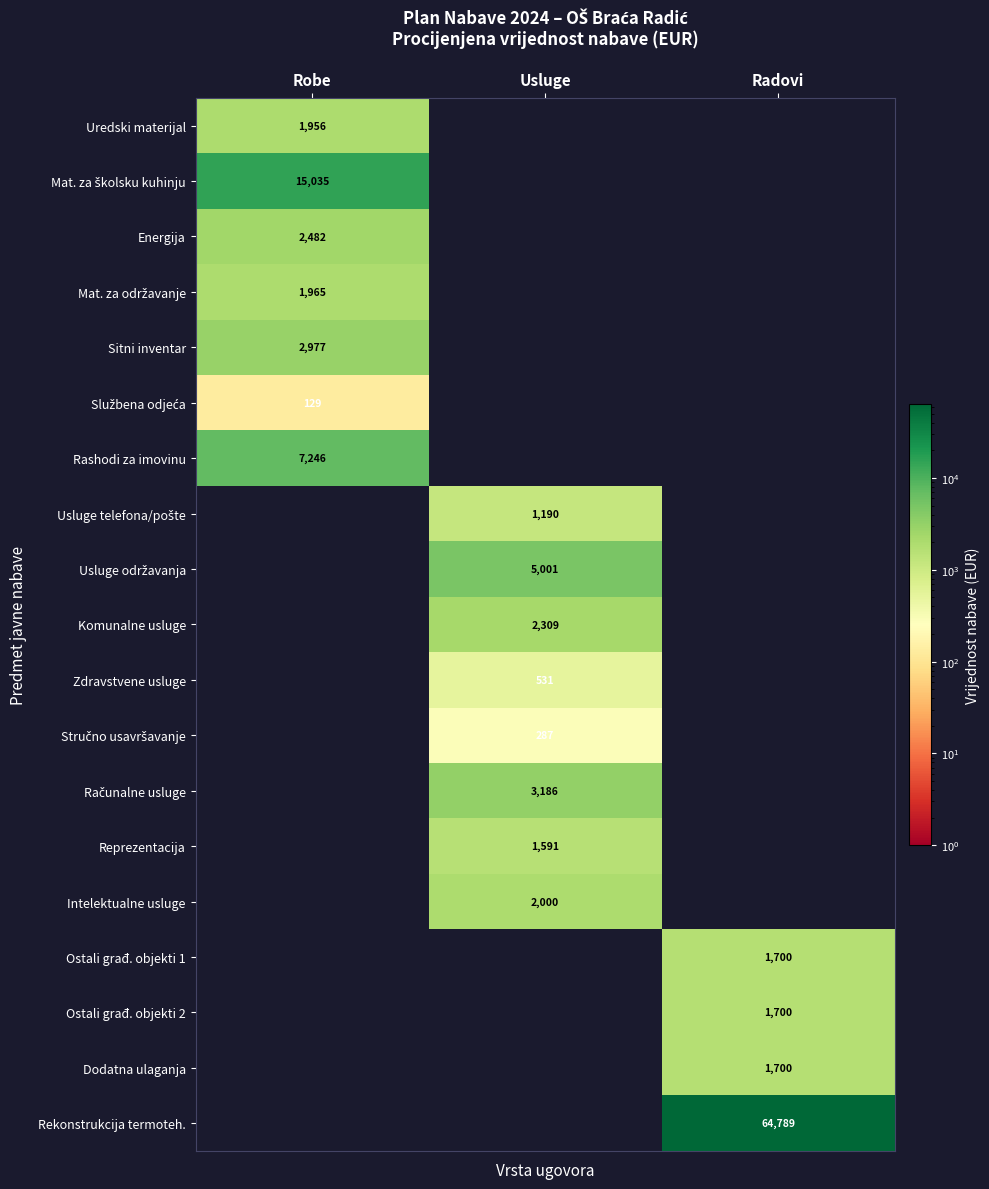

The value of Intelektualne usluge at Usluge is 2000. True or false?

True